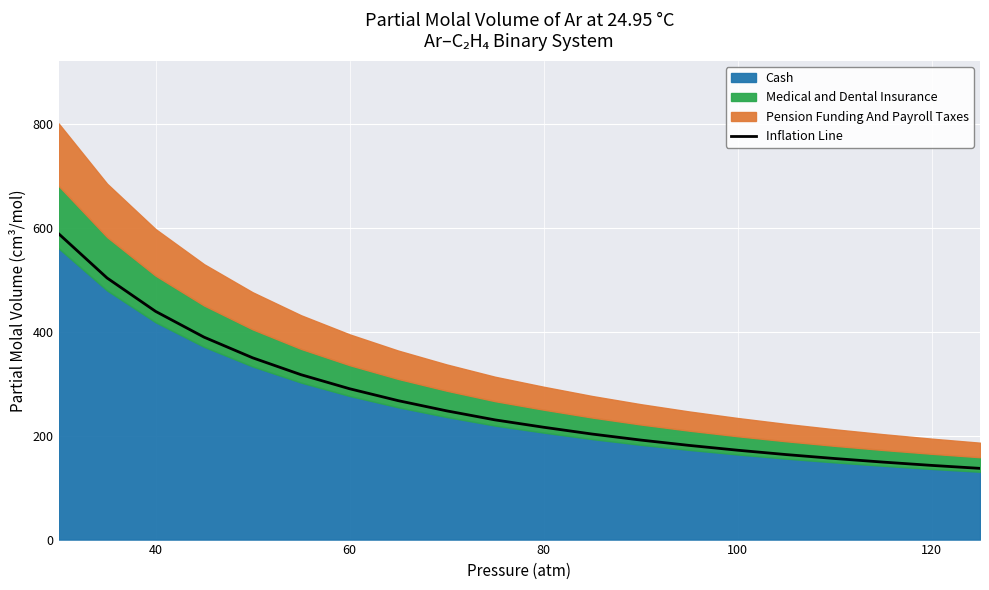

What is the sum of all values?

5331.8